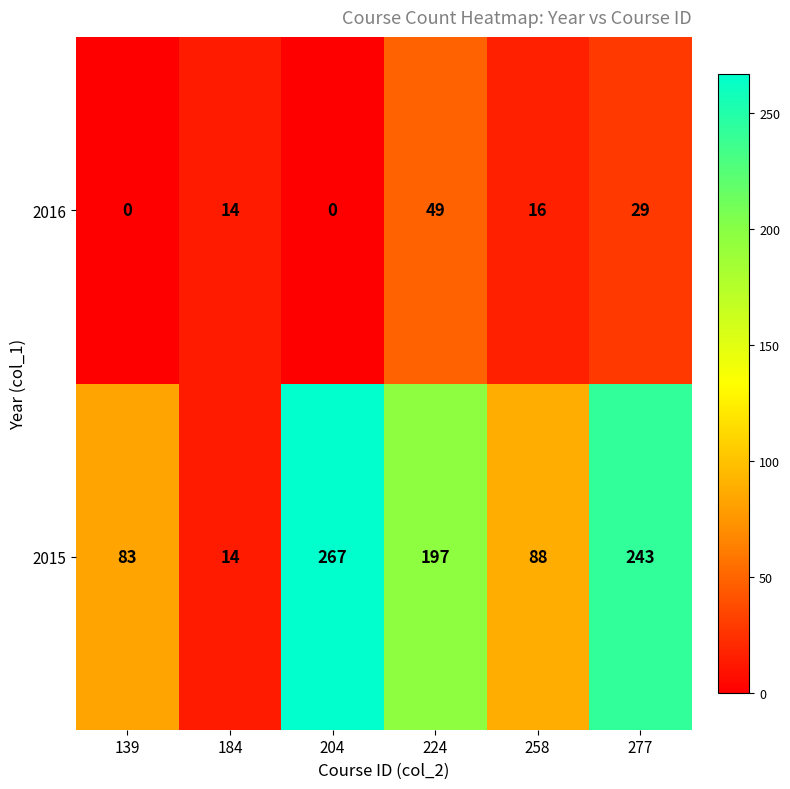

Count the 2016 values in the range 0 to 29.

5